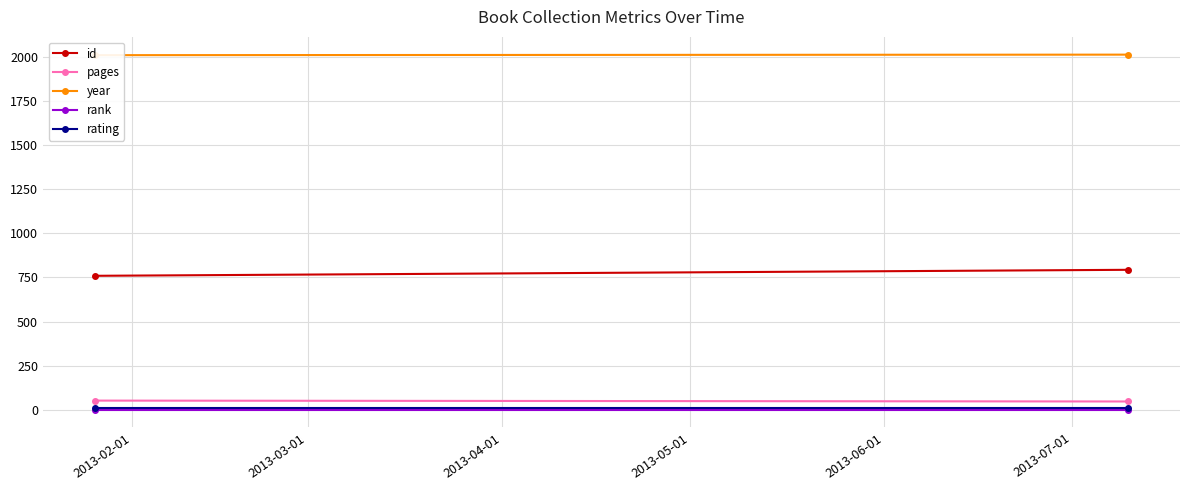

Which series has the largest total across all categories?

year